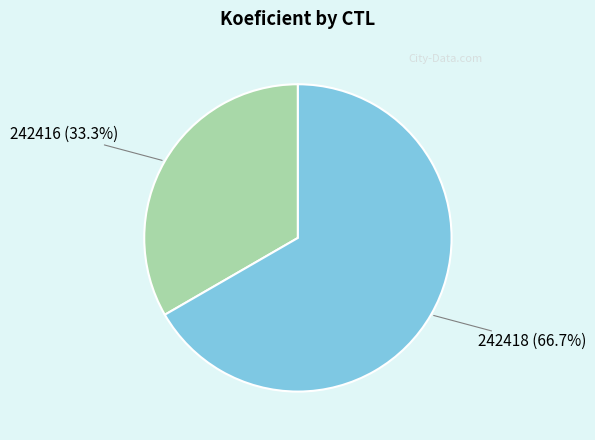

Is there a majority slice in this chart?

Yes